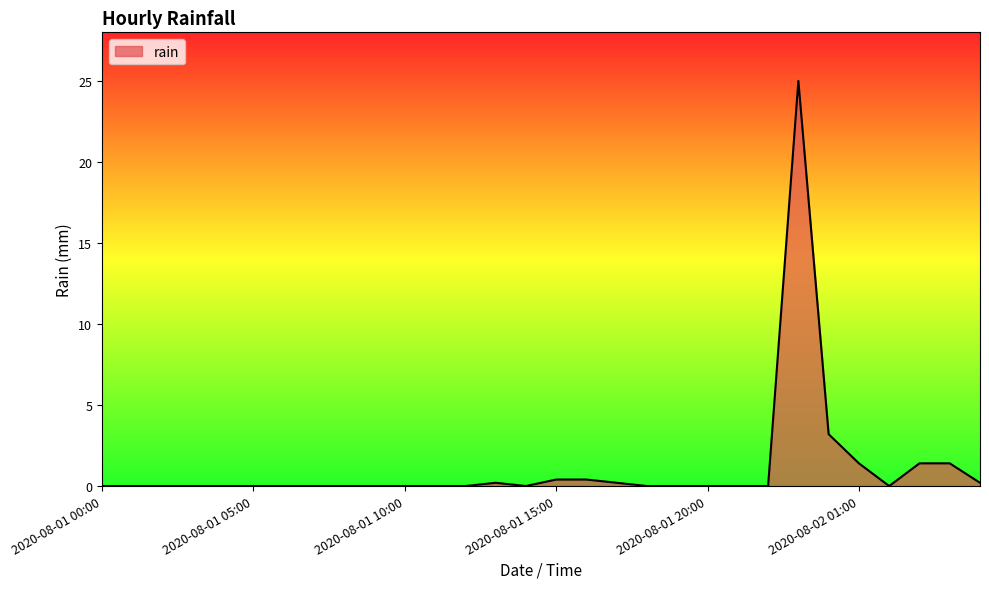

What is the difference between the second highest and second lowest values?

3.2